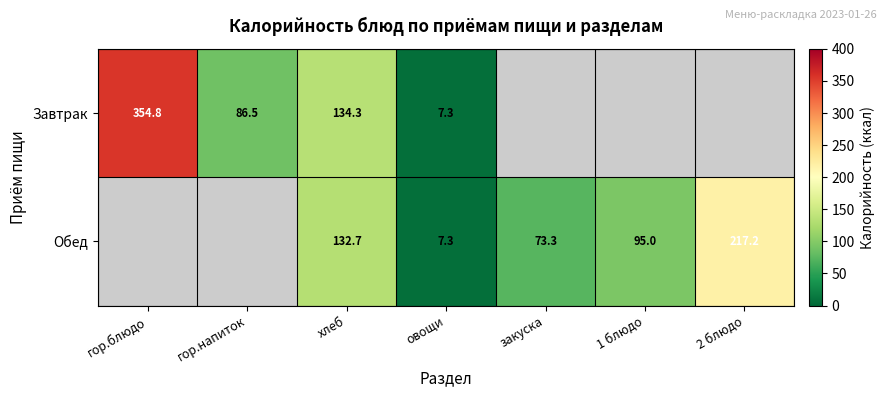

What is the difference between the Завтрак values at гор.блюдо and гор.напиток?

268.3